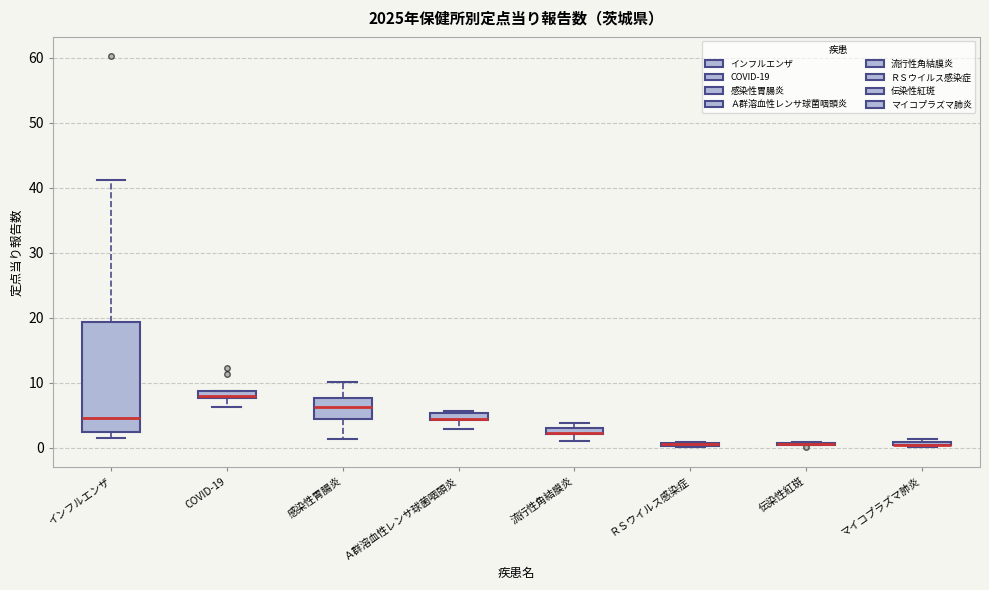

Where is the upper edge of the box for マイコプラズマ肺炎 on the y-axis? The values are not printed on the chart, so give them approximately, as read against the axis.

1